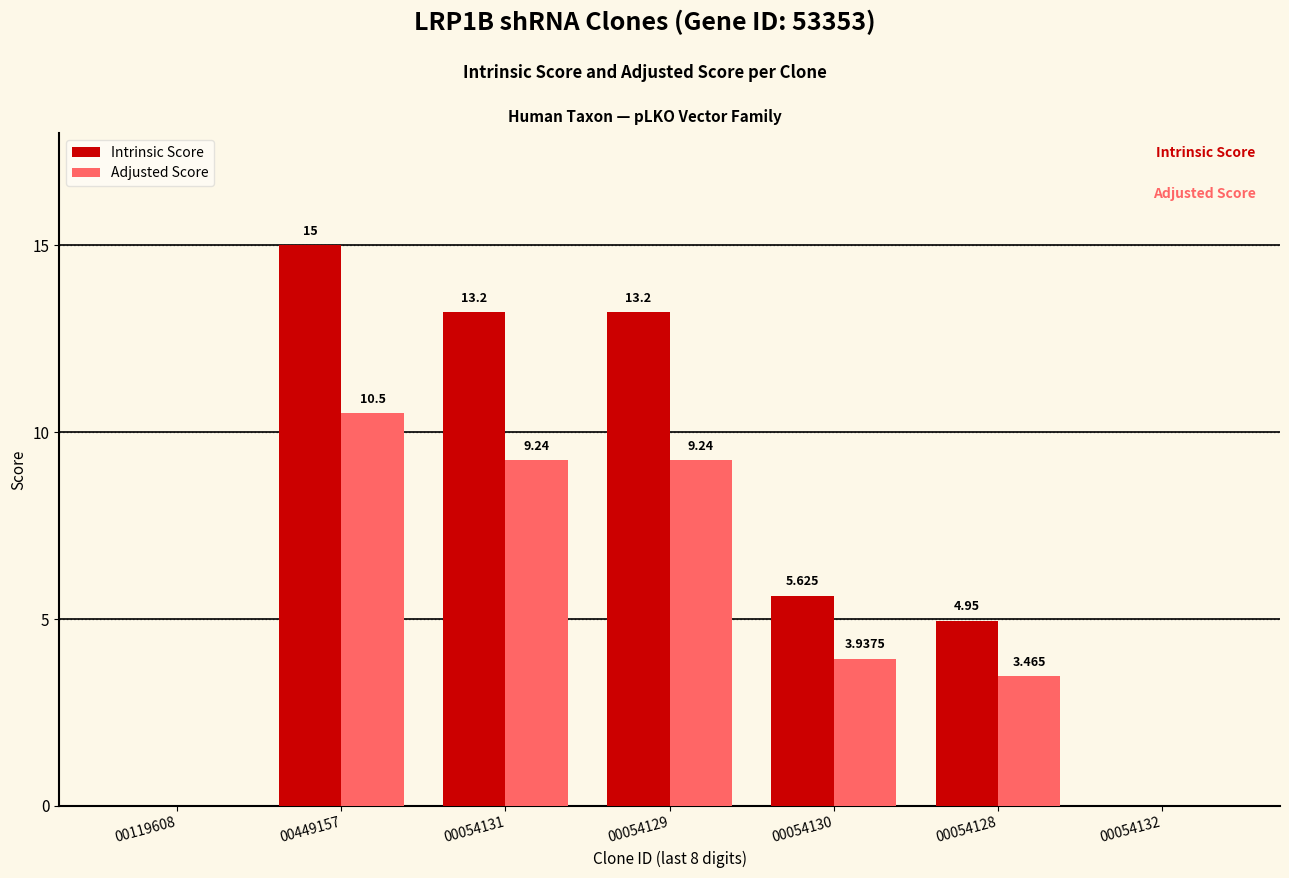

Between 00054131 and 00054130, which series saw the biggest shift?

Intrinsic Score